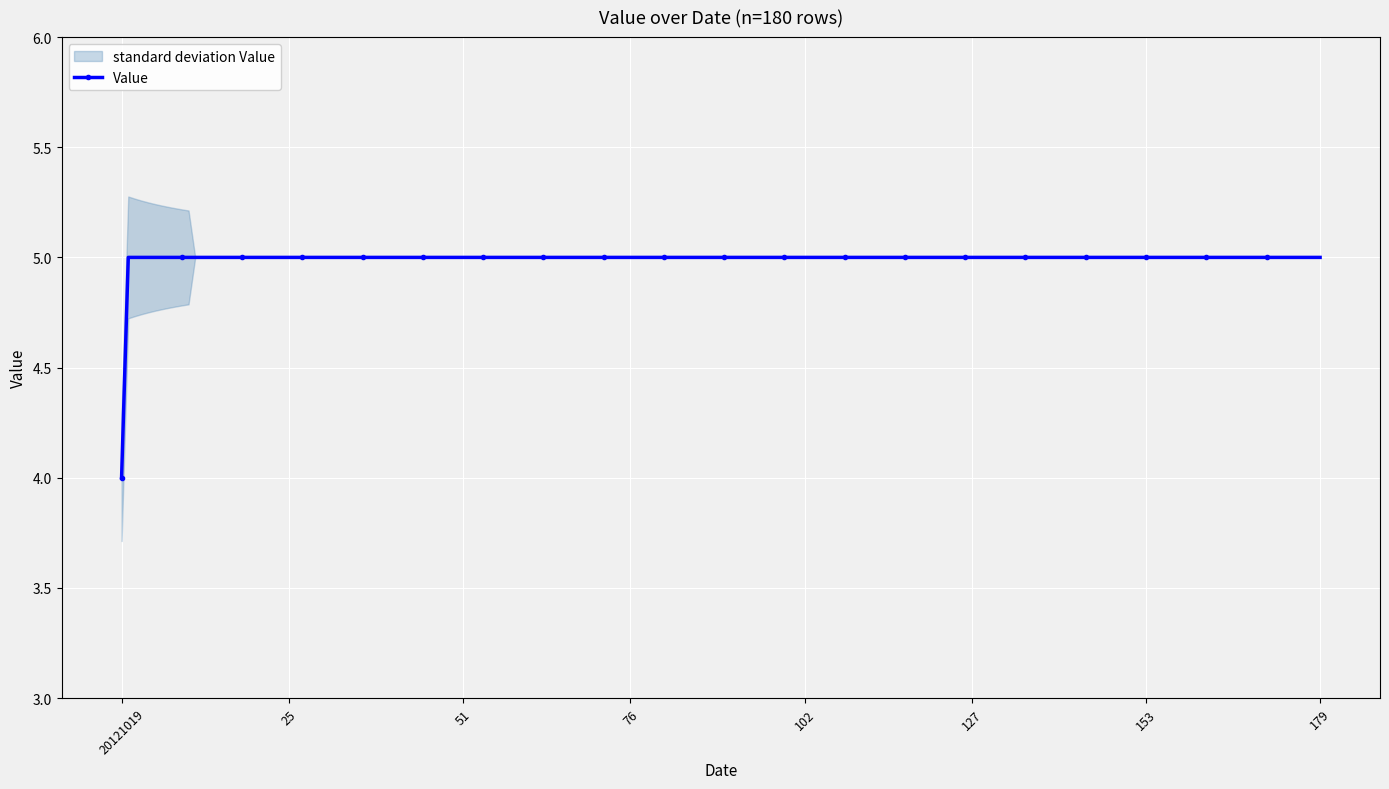

Which category has the lowest value in the Value series?

20121019